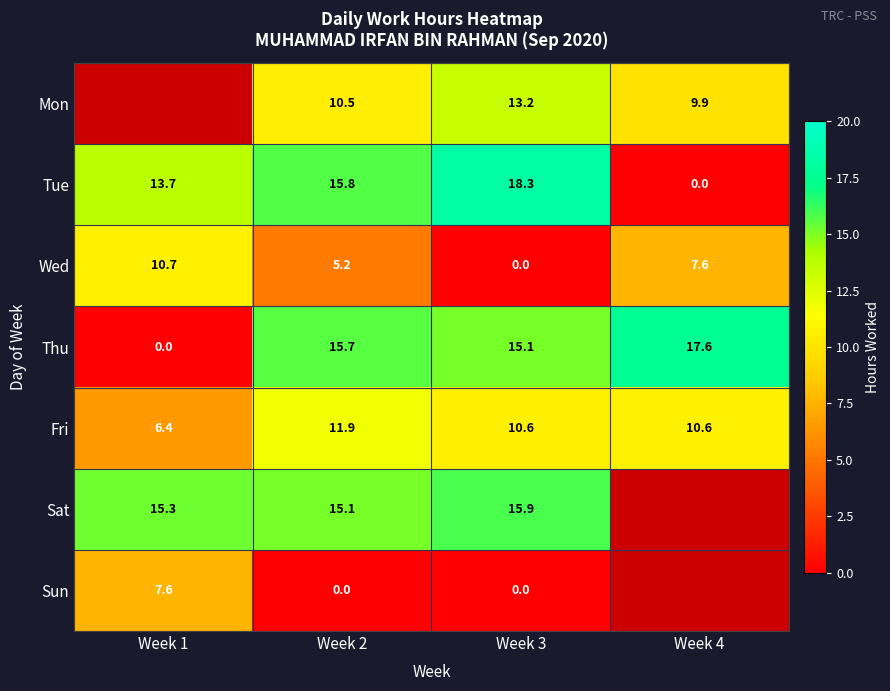

Which category has the highest value in the Tue series?

Week 3